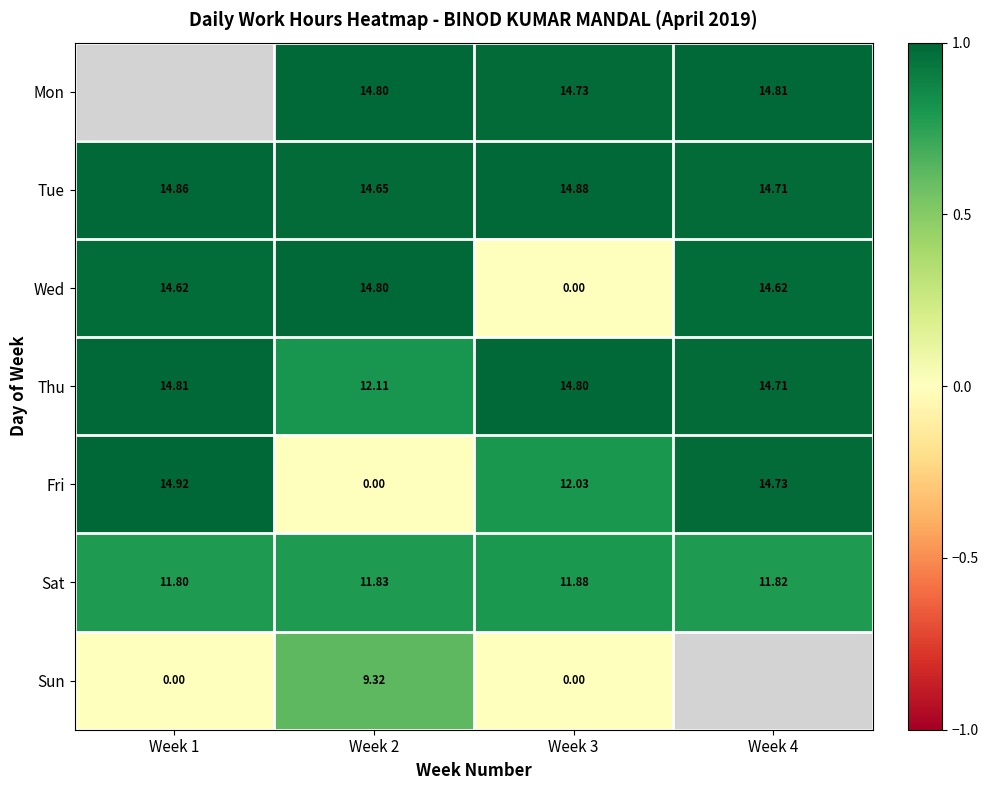

Is it true that Tue equals 1.7 at Week 4?

False